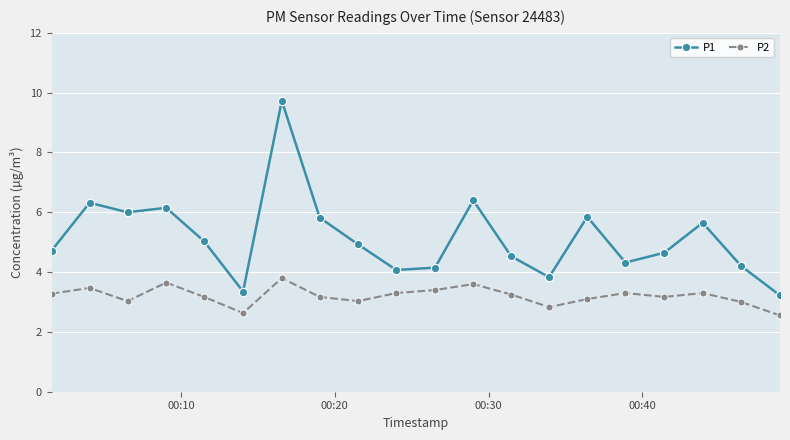

Which series has the widest spread of values?

P1